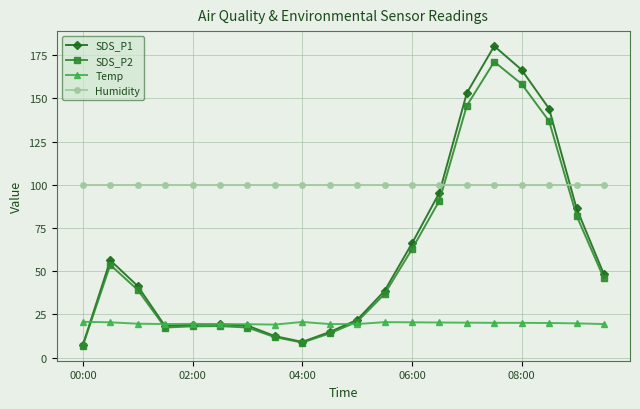

Rank the series by their maximum value, from lowest to highest.

Temp, Humidity, SDS_P2, SDS_P1